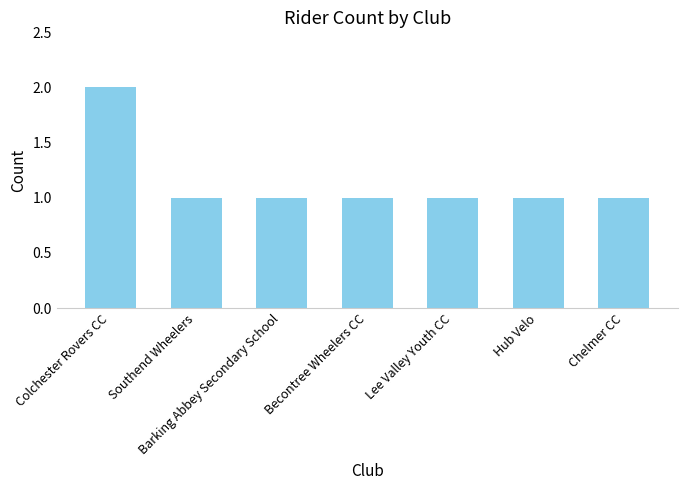

Count the number of data series in this chart.

1